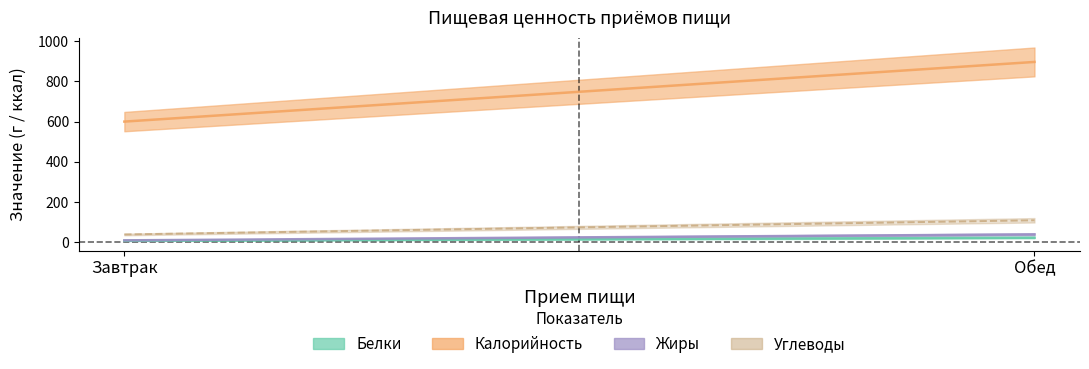

How many series are shown in this chart?

4